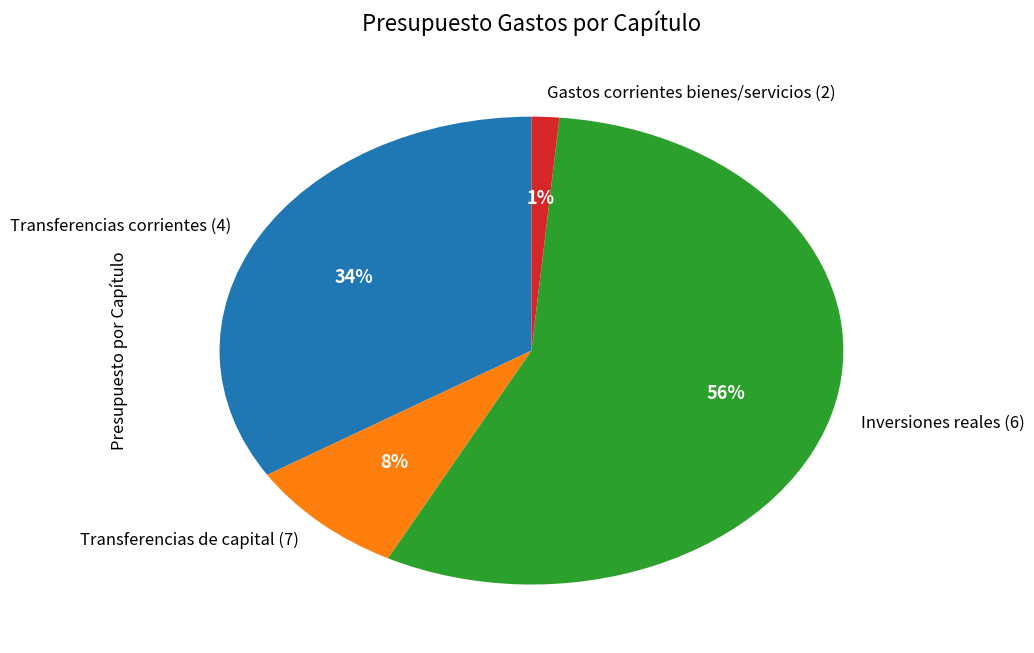

Does any single category account for the majority?

Yes